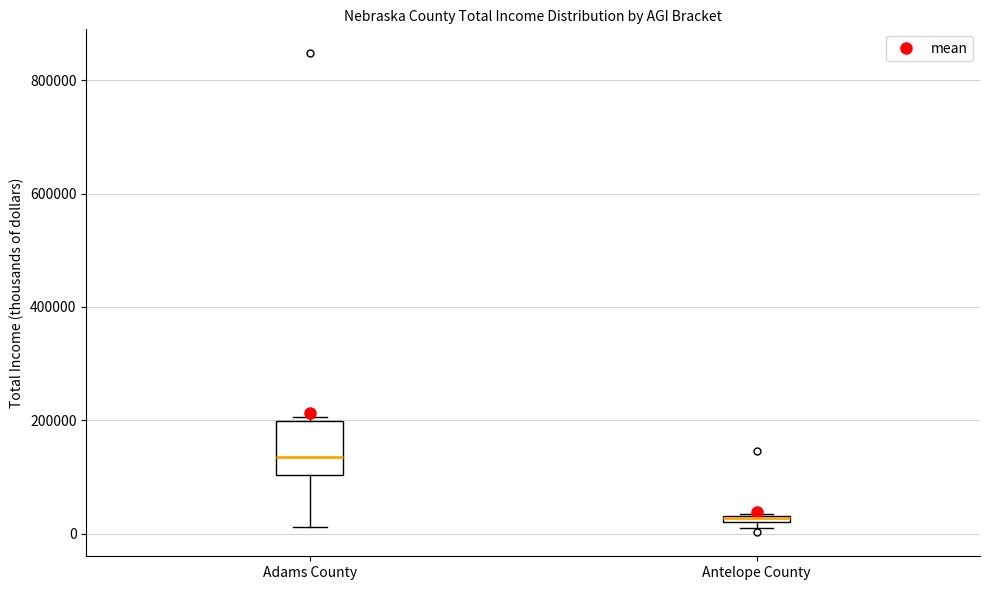

Comparing the boxes themselves (not the whiskers), which one is the tallest?

Adams County